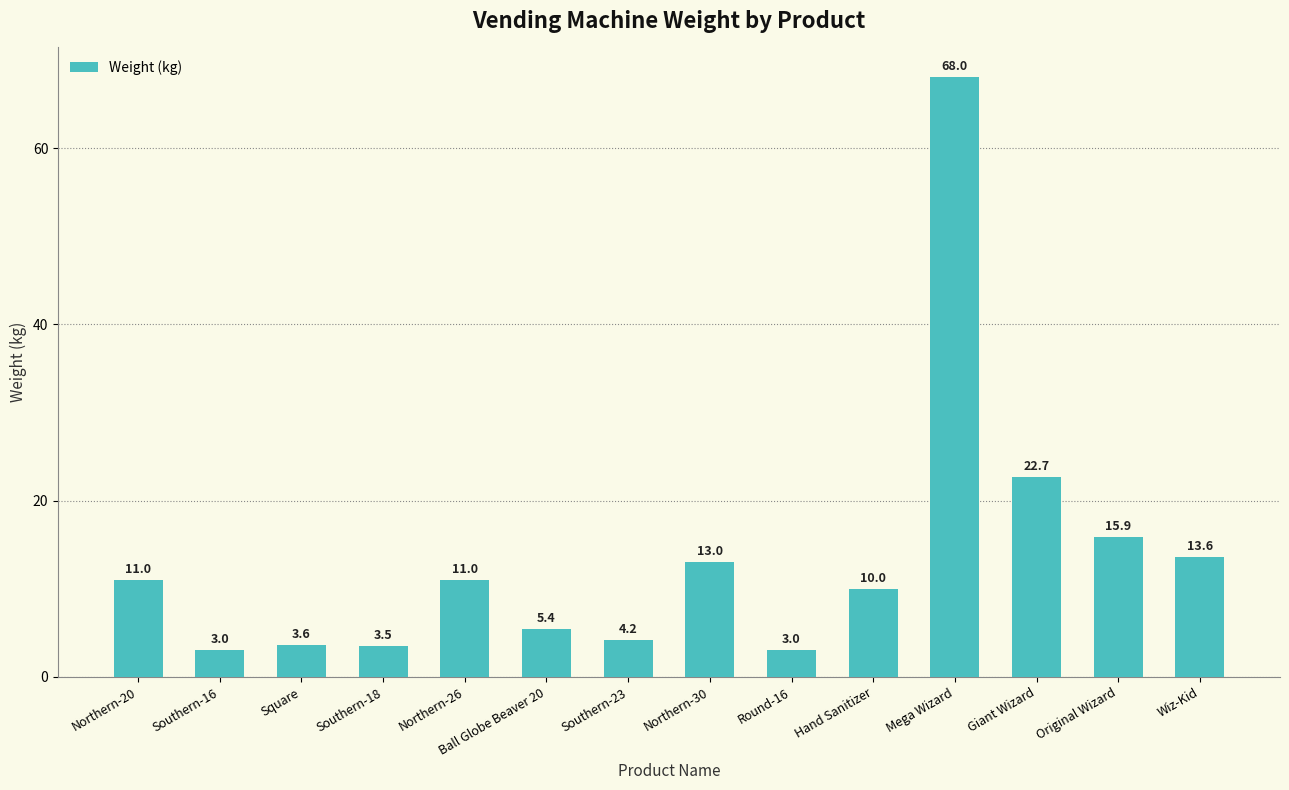

How many bars are there in total?

14